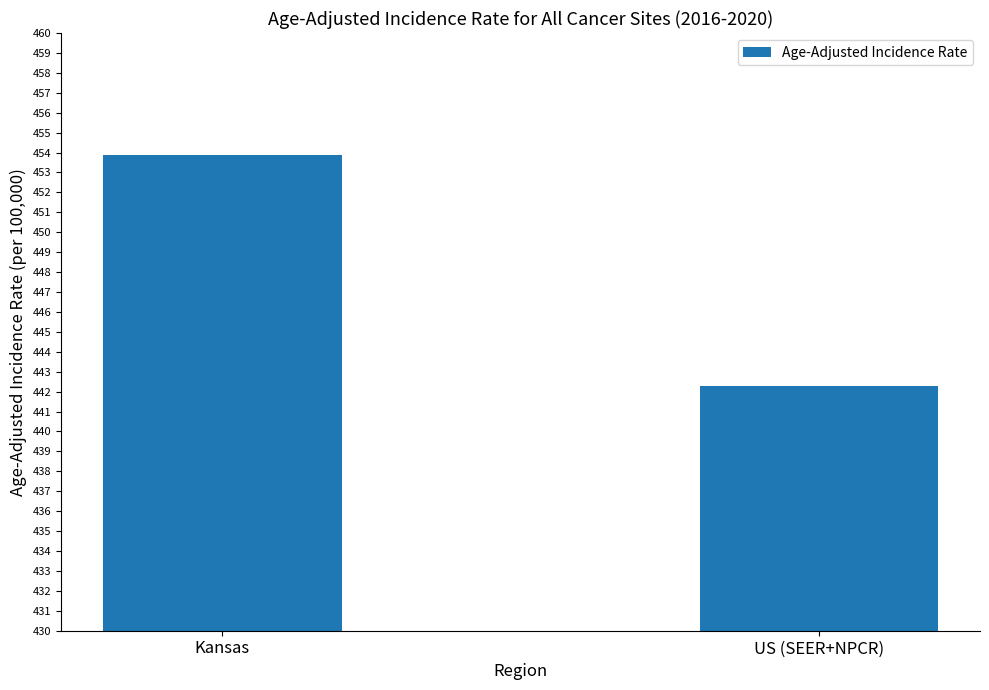

What is the value of the 2nd bar from the left?

442.3